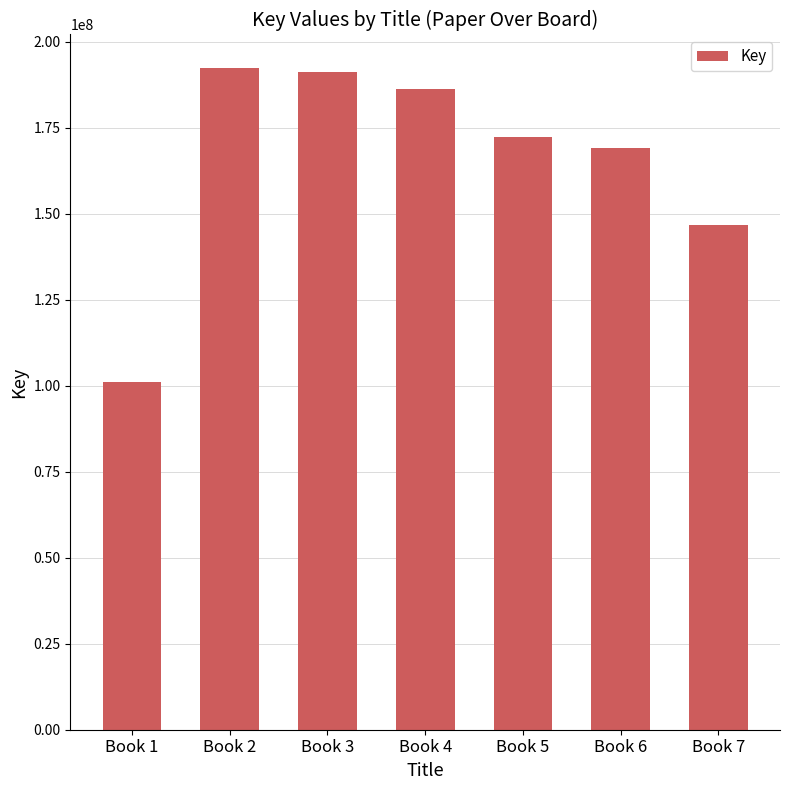

What is the change in value from Book 1 to Book 7?

+45861842